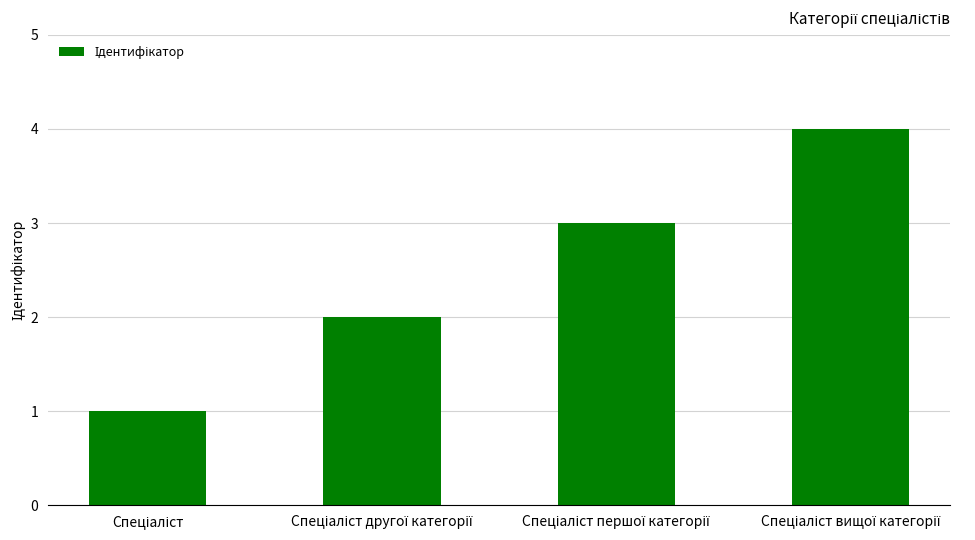

How many series are shown in this chart?

1